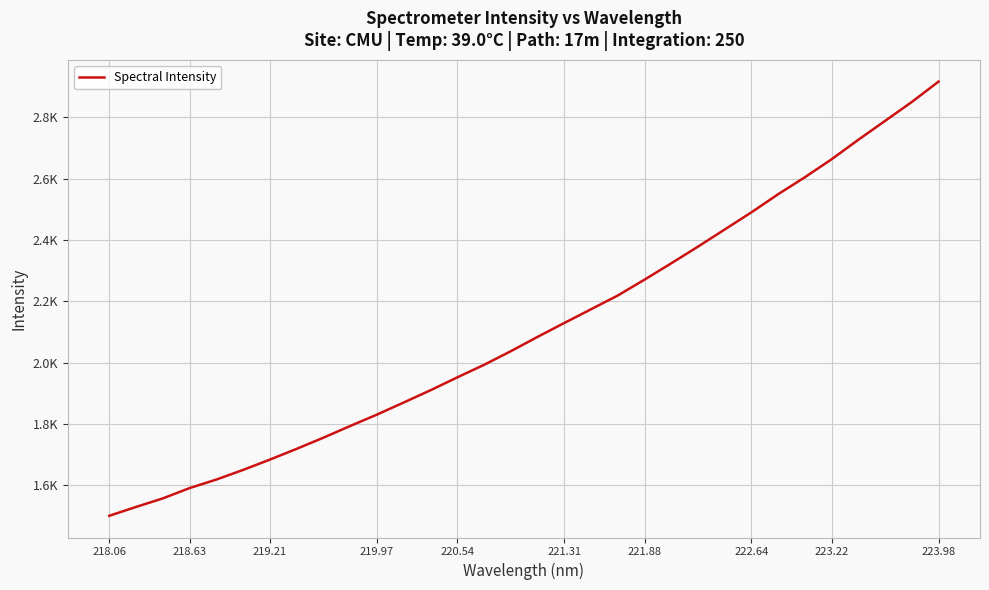

Does the chart display data point markers on the line(s)?

No